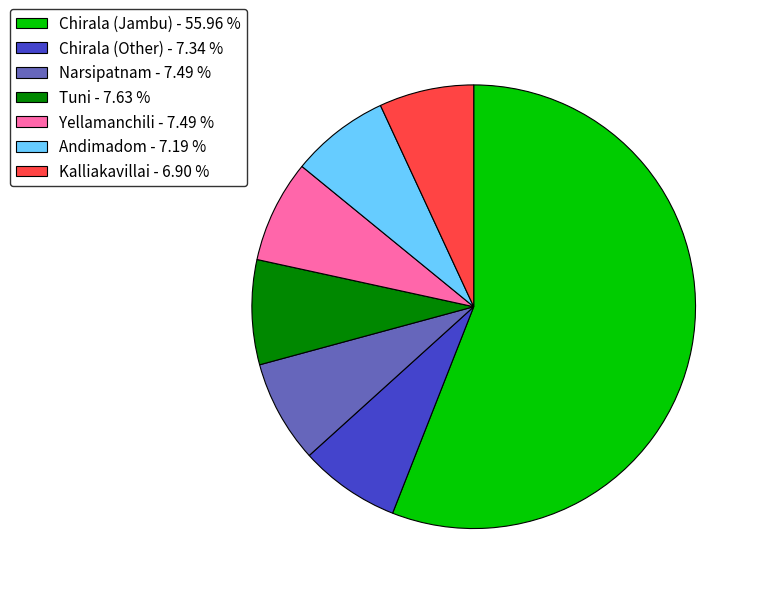

Between Yellamanchili - 7.49 % and Kalliakavillai - 6.90 %, which is larger?

Yellamanchili - 7.49 %